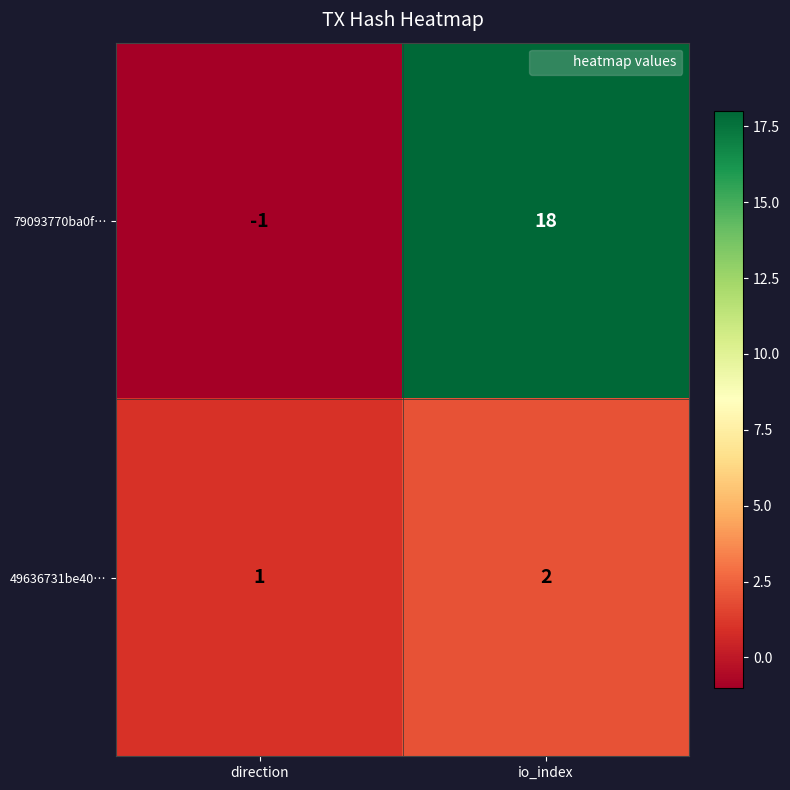

Reading left to right, transcribe all the data shown in this chart.

79093770ba0f…: -1	18
49636731be40…: 1	2